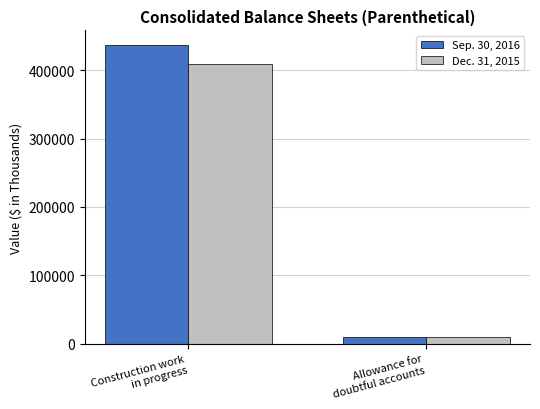

Reading left to right, transcribe all the data shown in this chart.

Sep. 30, 2016: 436472	9571
Dec. 31, 2015: 408795	9756